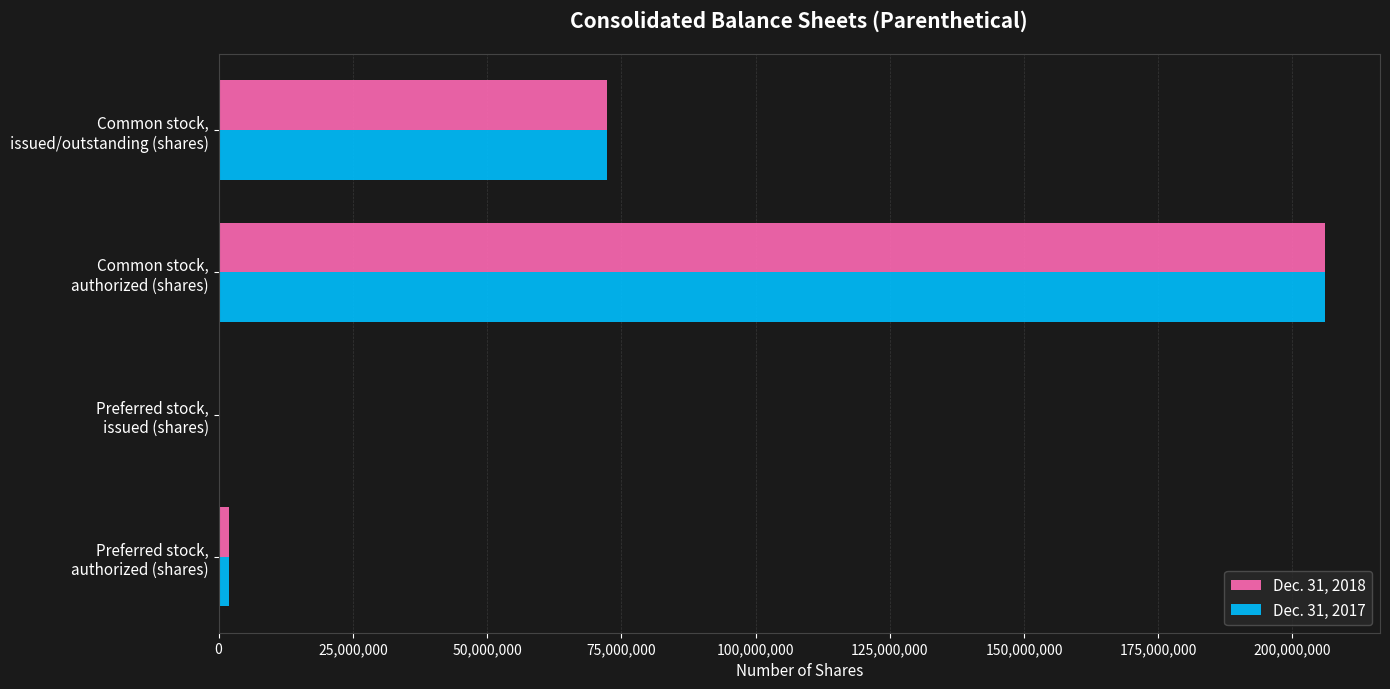

What is the greatest value displayed?

206000000